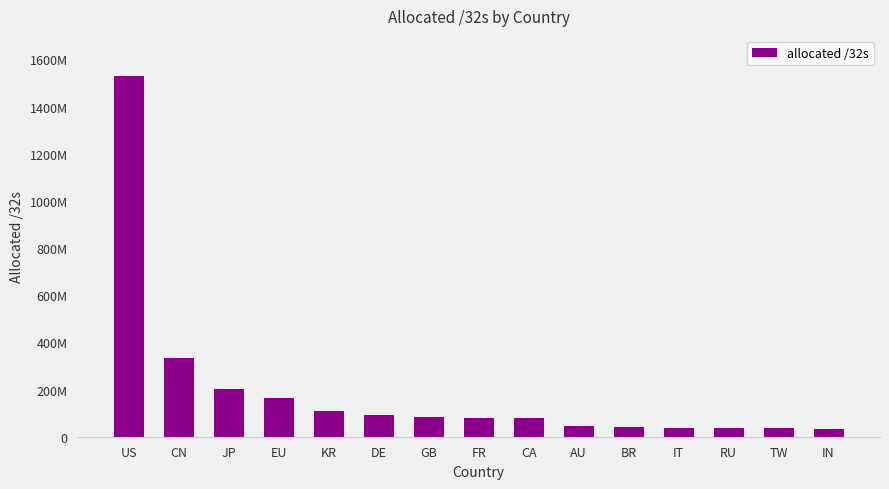

Are the bars horizontal?

No